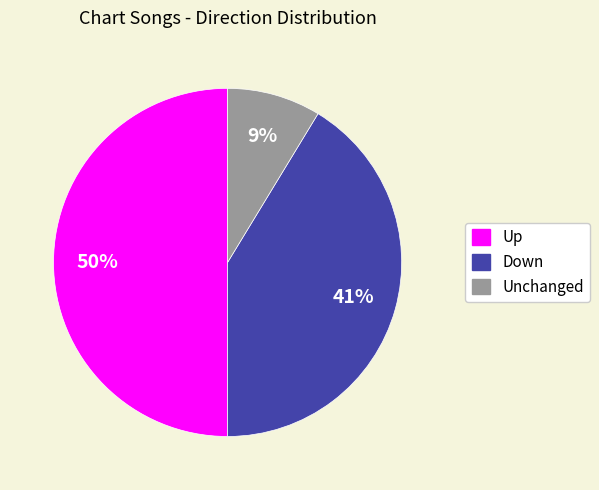

Rank the categories by value from lowest to highest.

Unchanged, Down, Up